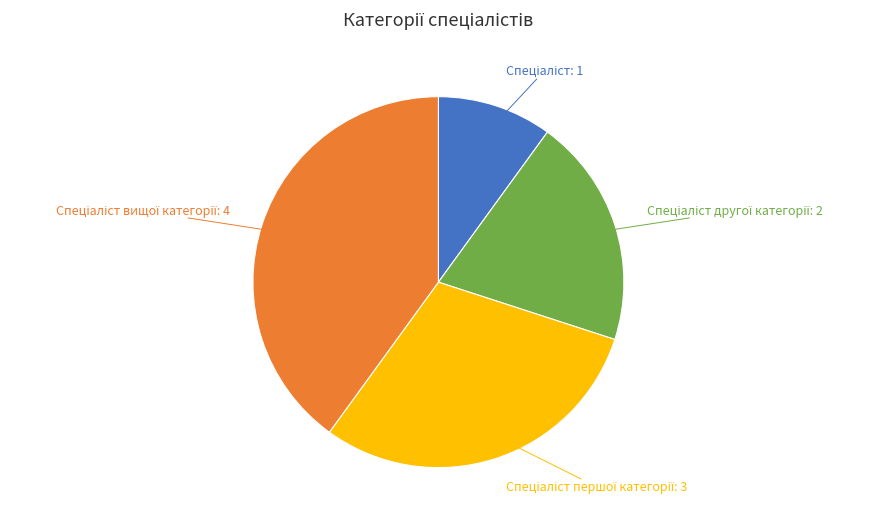

Does any single category account for the majority?

No